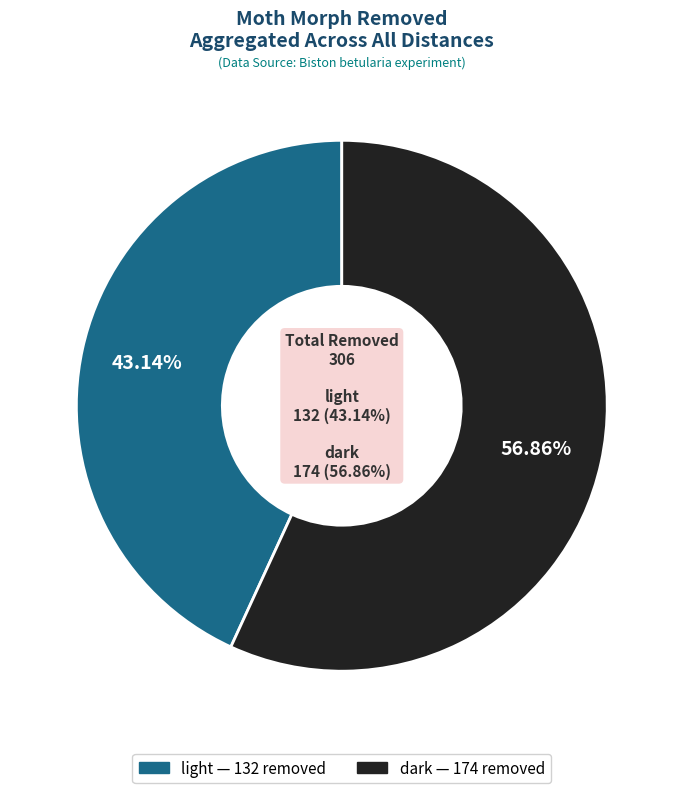

Rank the series by their average value, from highest to lowest.

dark, light